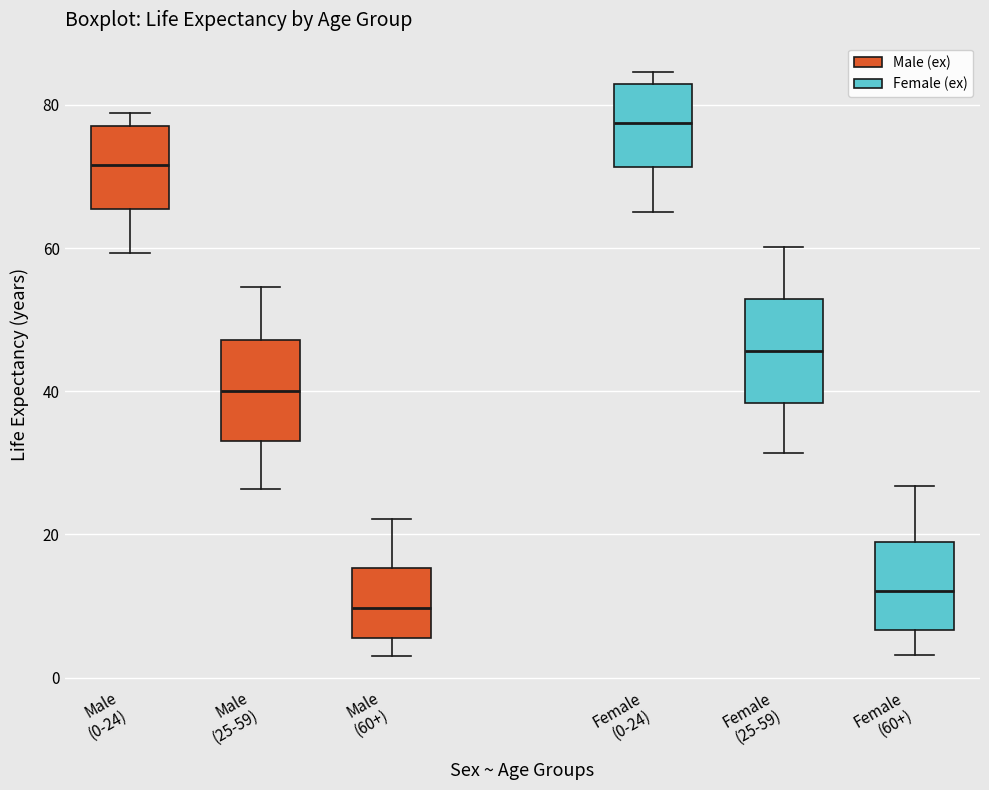

Reading left to right, read every box against the y-axis: the position of its median line, the range the box covers, and the ends of its whiskers. The values are not printed on the chart, so give them approximately, as read against the axis.

Male (0-24): median 72, box 66 to 78, whiskers 60 to 78 (just above the box's upper edge)
Male (25-59): median 40, box 34 to 48, whiskers 26 to 54
Male (60+): median 10, box 6 to 16, whiskers 4 to 22
Female (0-24): median 78, box 72 to 82, whiskers 66 to 84
Female (25-59): median 46, box 38 to 52, whiskers 32 to 60
Female (60+): median 12, box 6 to 20, whiskers 4 to 26